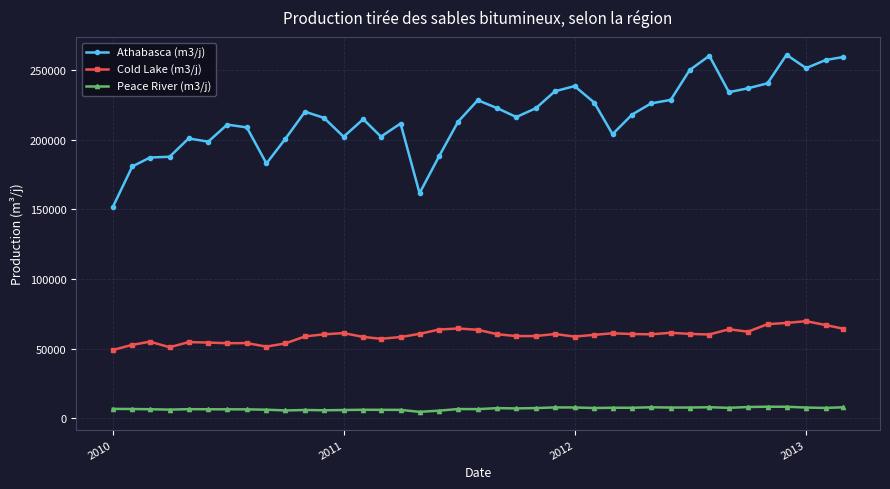

What is the highest value of the Peace River (m3/j) series?

8360.0